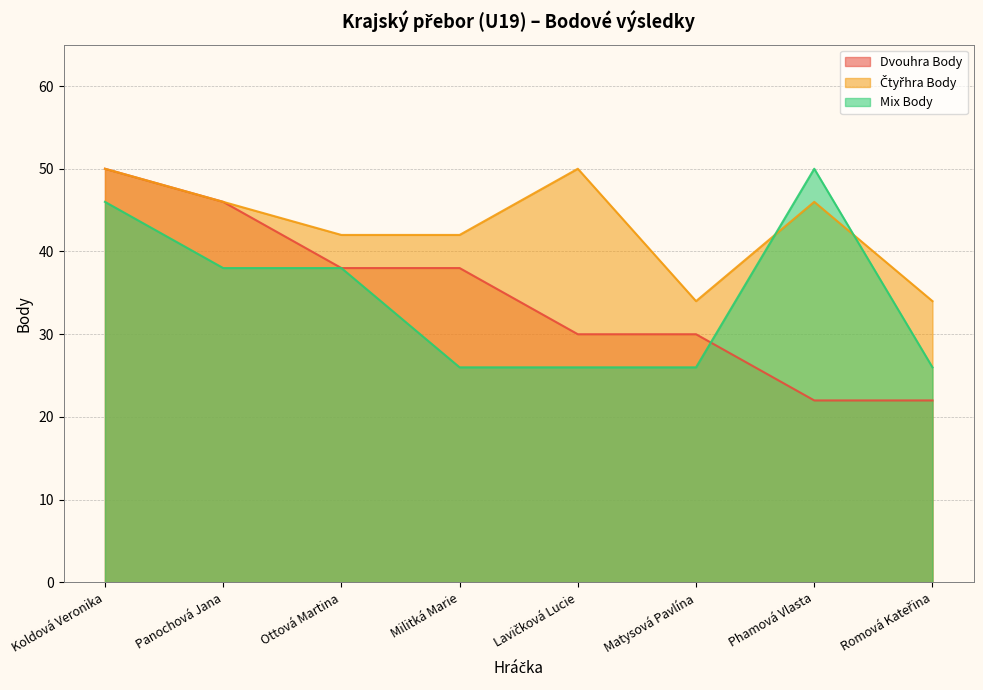

How many Mix Body values are between 26 and 46?

7